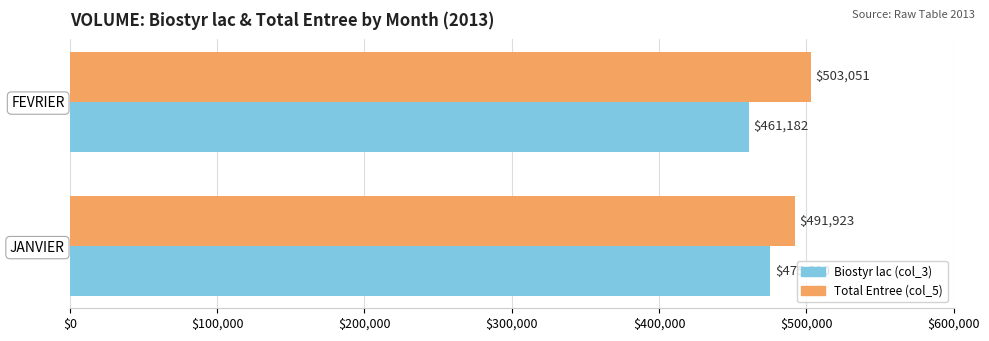

The Biostyr lac (col_3) series shows 475590 at JANVIER. True or false?

True